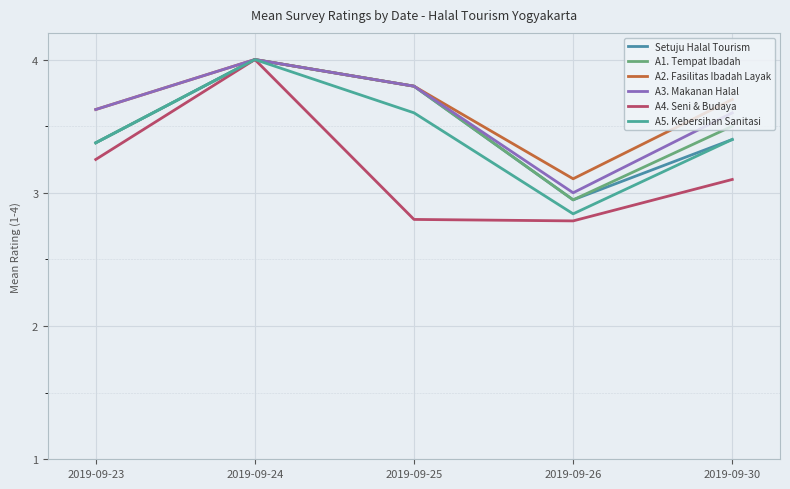

Where does the A5. Kebersihan Sanitasi series first go above 3?

2019-09-23